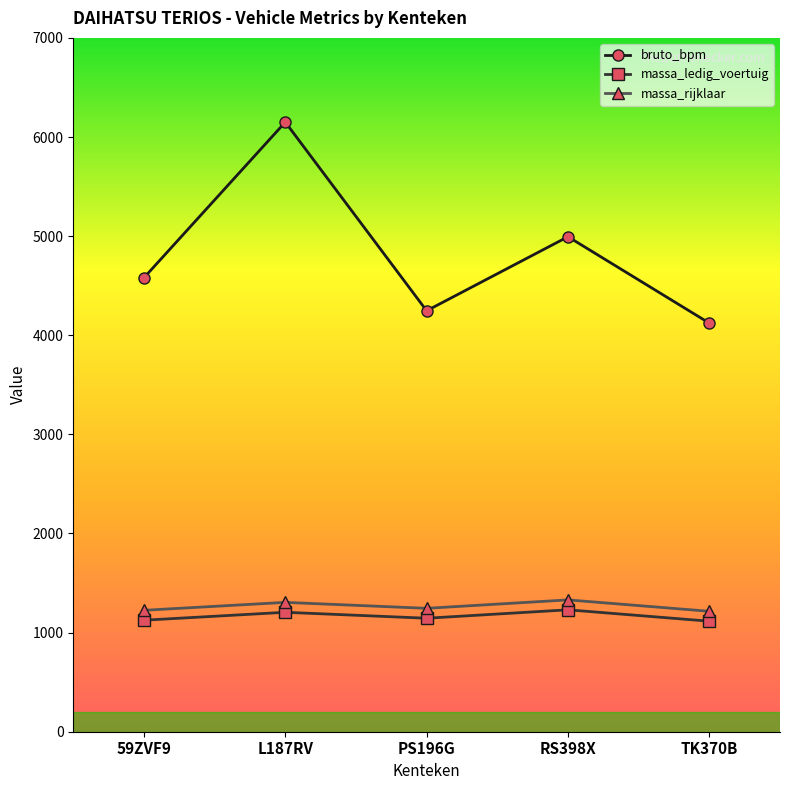

True or false: massa_rijklaar and bruto_bpm intersect in this chart.

False